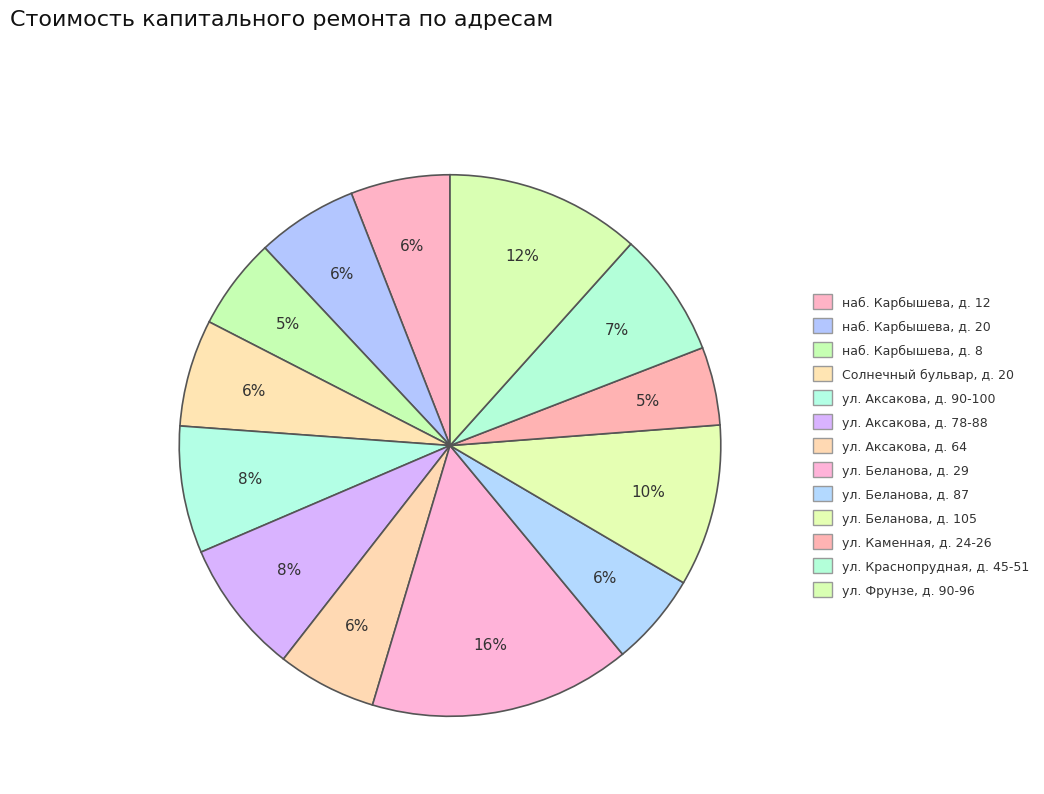

Which has a higher value, наб. Карбышева, д. 12 or ул. Аксакова, д. 78-88?

ул. Аксакова, д. 78-88